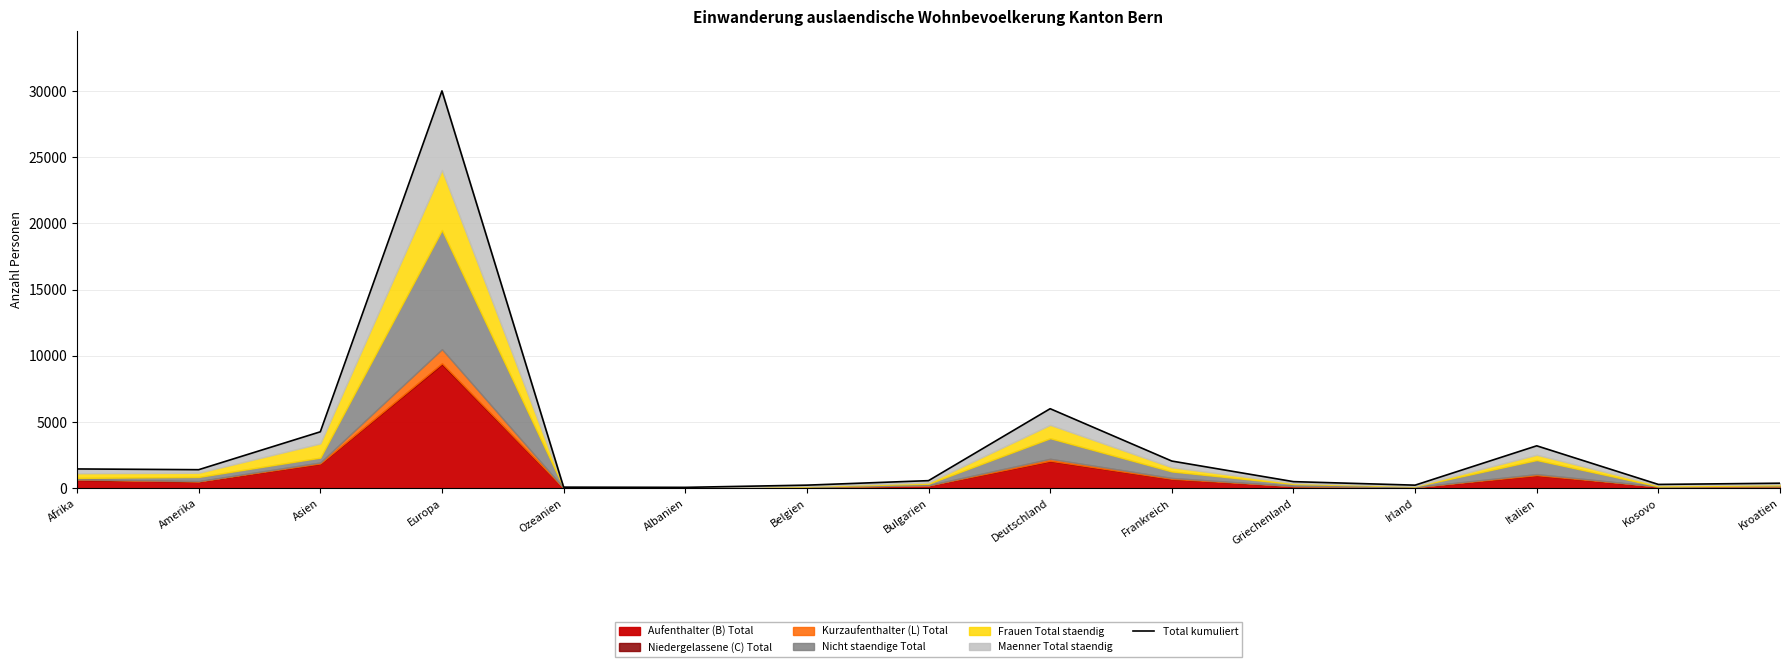

What is the average value?

3391